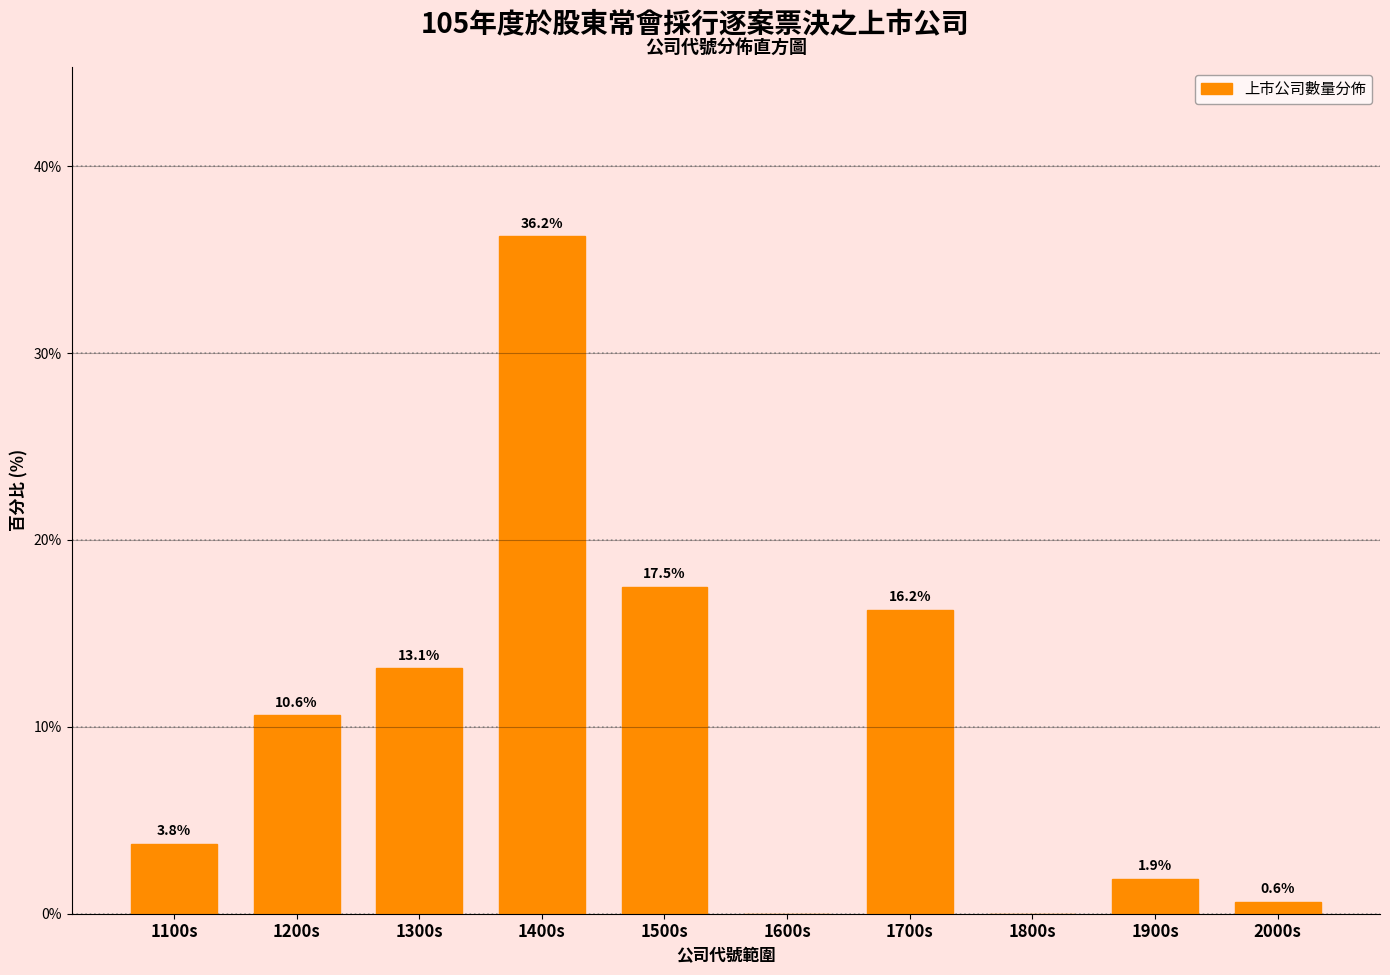

Is it true that the value at 2000s is 0.6?

True